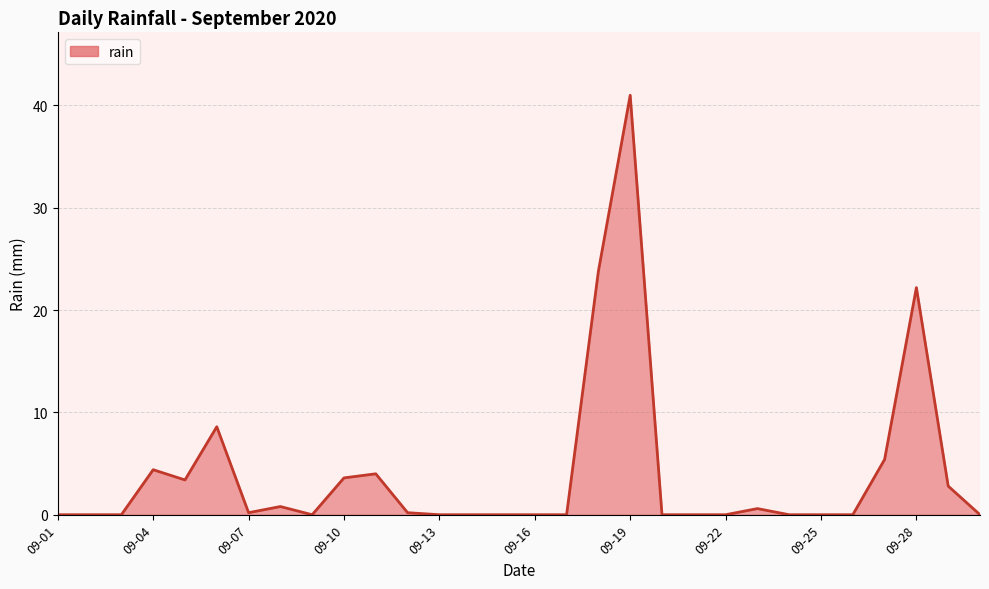

True or false: there are more than 2 points higher than both neighbors.

True